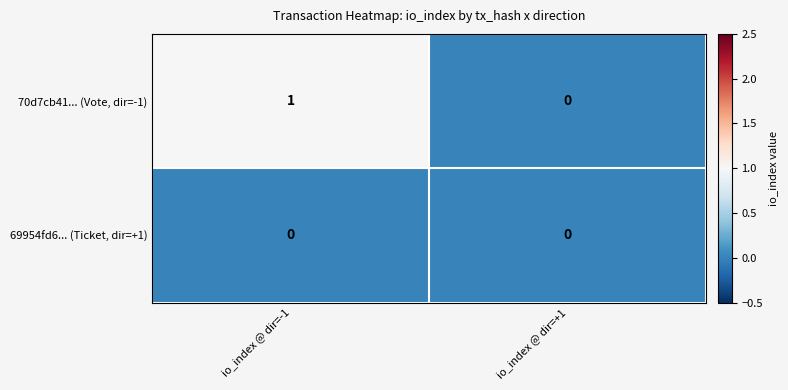

How many categories are shown in the chart?

2